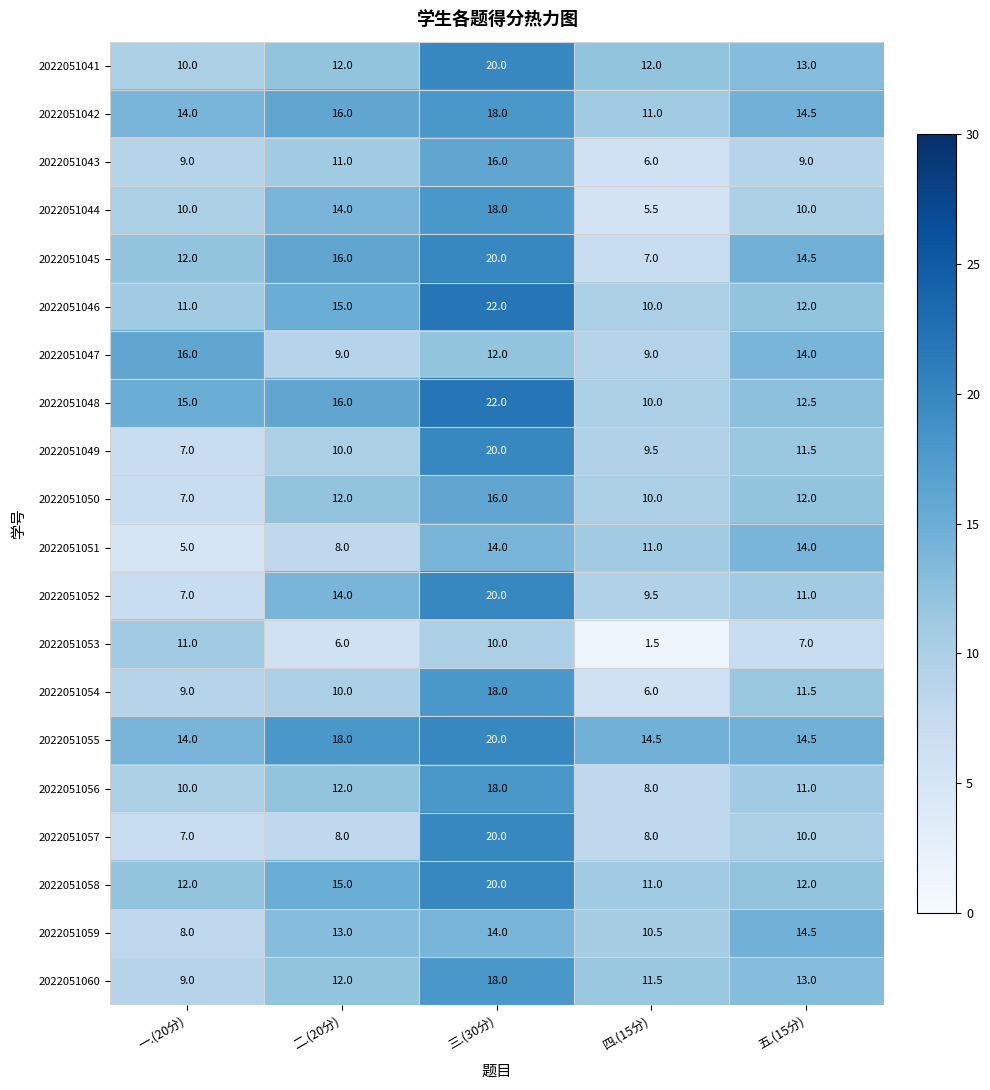

Count the number of data series in this chart.

20